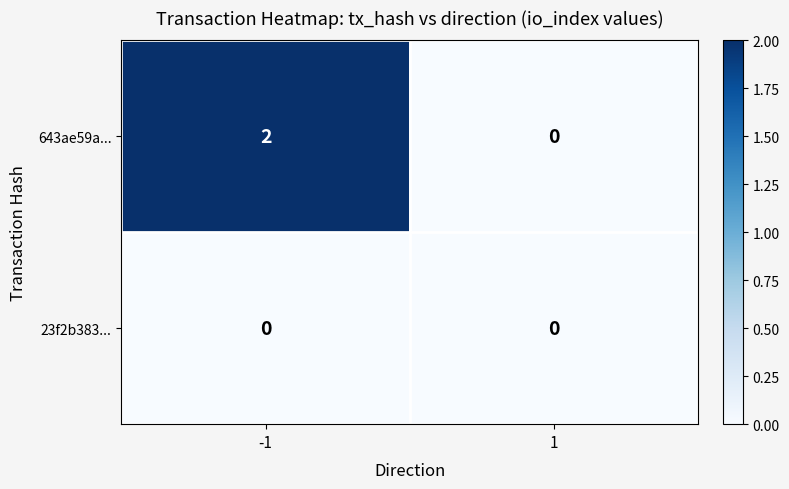

Which series has the widest spread of values?

643ae59a...